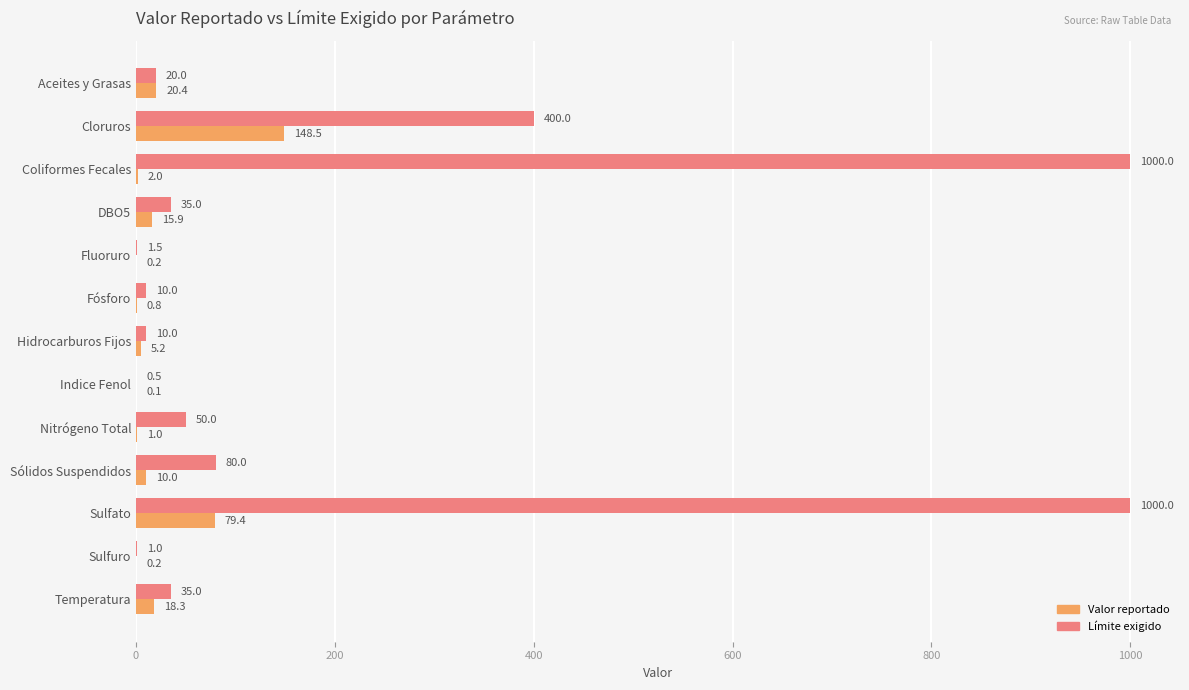

Between Indice Fenol and Sulfuro, which series saw the biggest shift?

Límite exigido